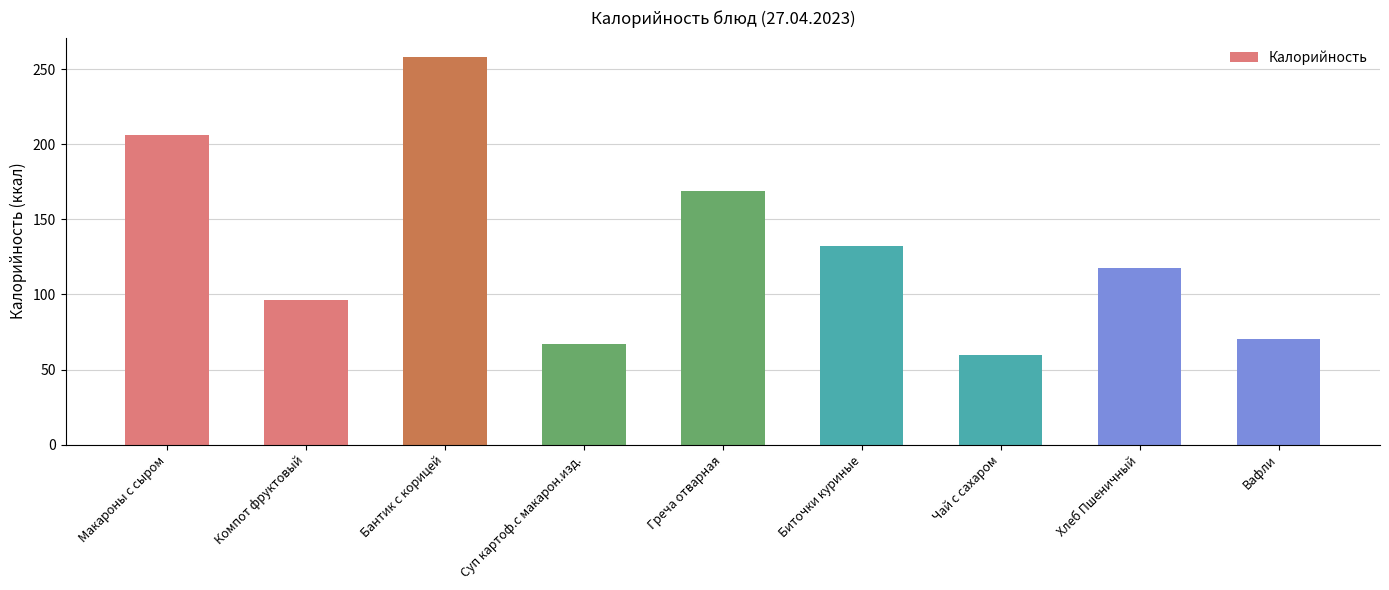

What is the ratio of the value at Вафли to the value at Хлеб Пшеничный?

0.6